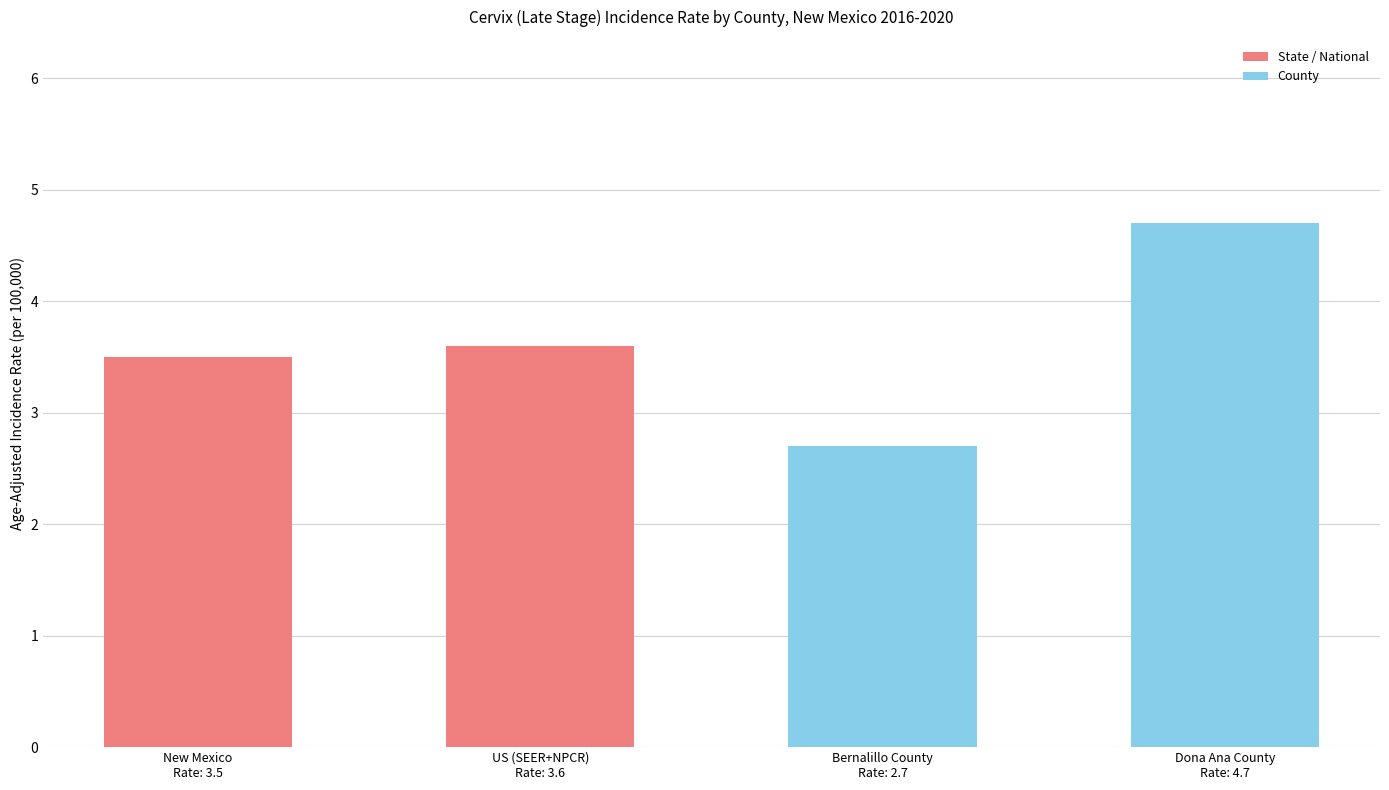

Rank the series by their average value, from highest to lowest.

County, State / National